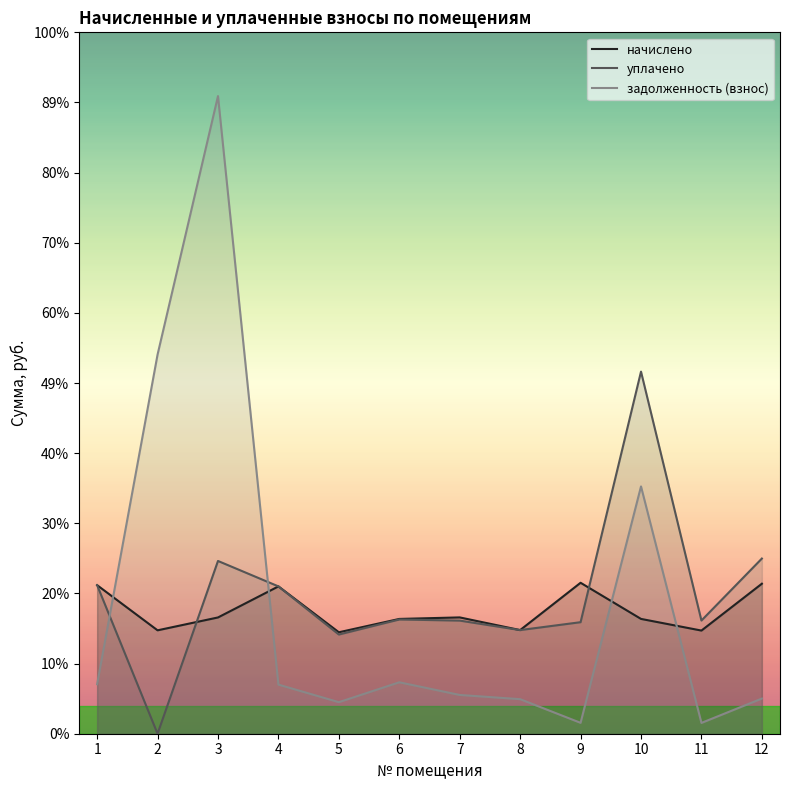

True or false: задолженность (взнос) has a value of 521.8 at 8.

True